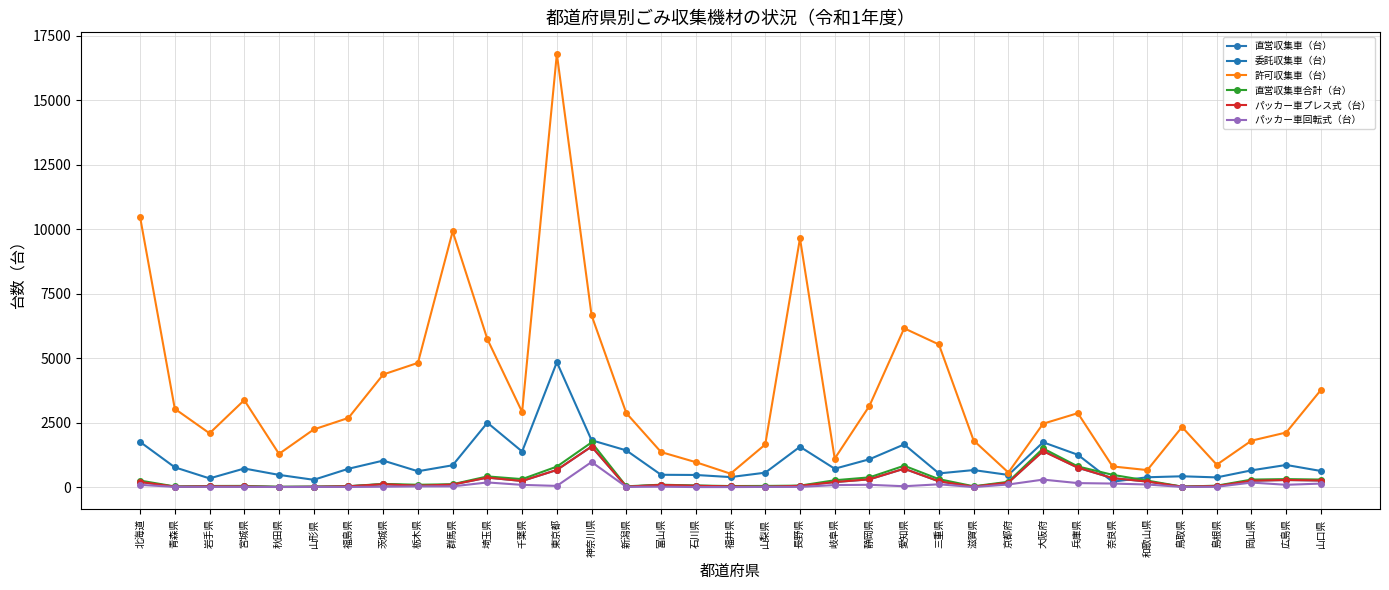

Is this an area chart (filled region under the line)?

No